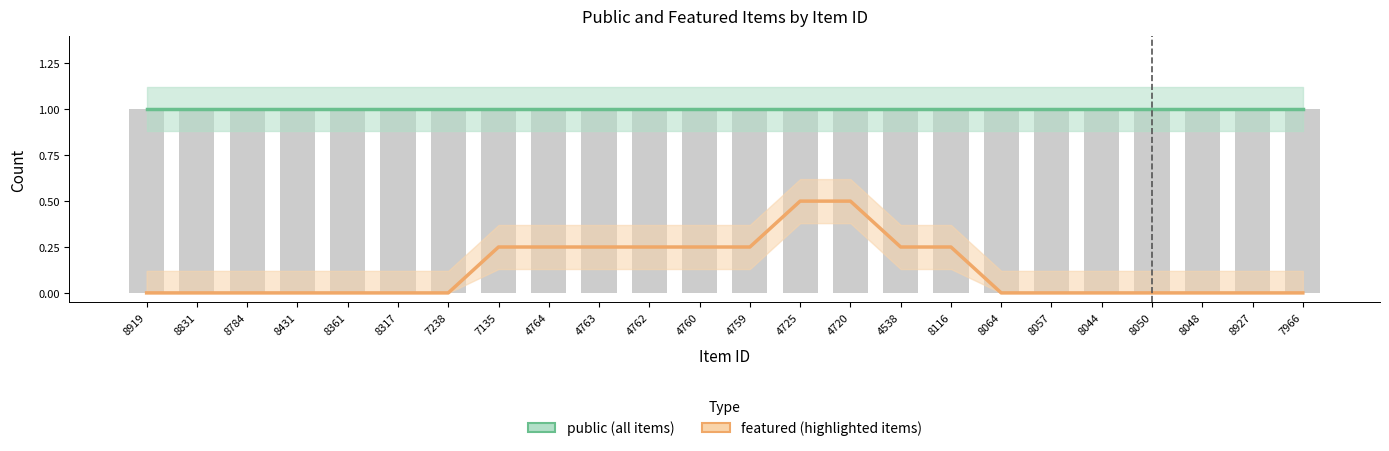

What is the label of the 19th bar from the right?

8317